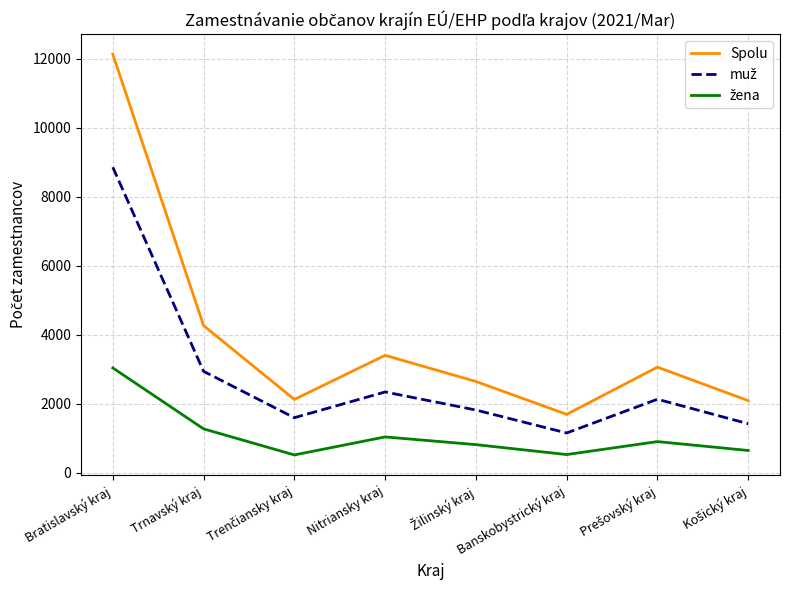

What is the spread (max minus min) of values at Nitriansky kraj?

2366